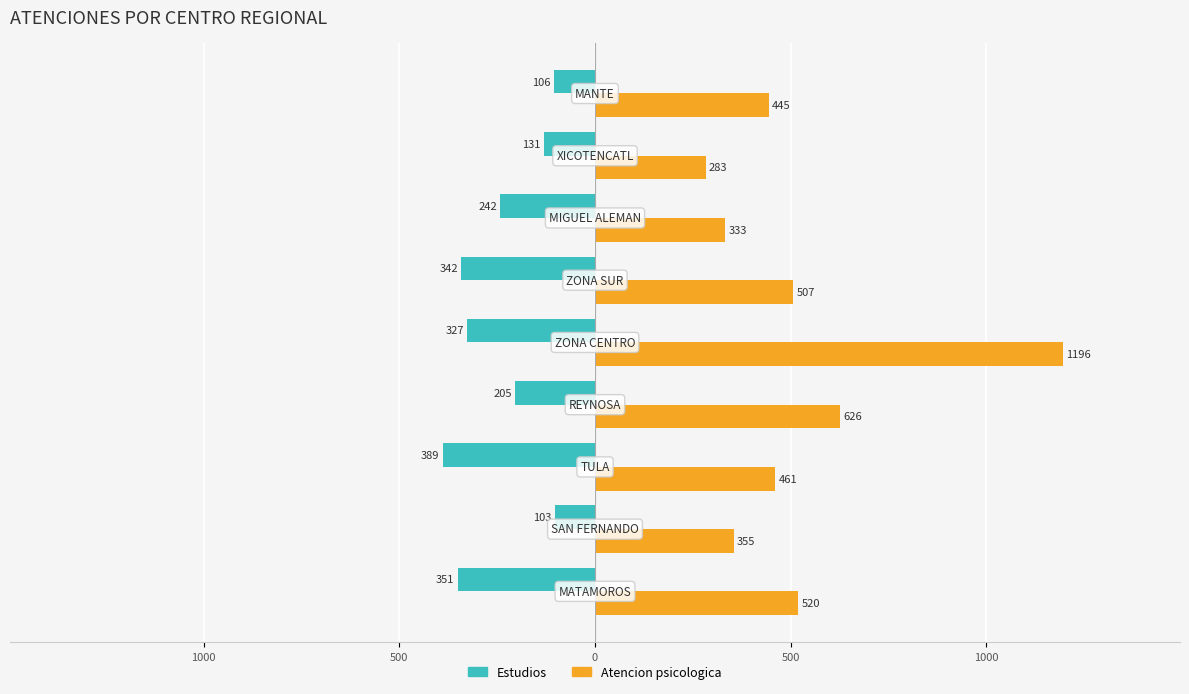

What are all the series names shown in the legend?

Estudios, Atencion psicologica